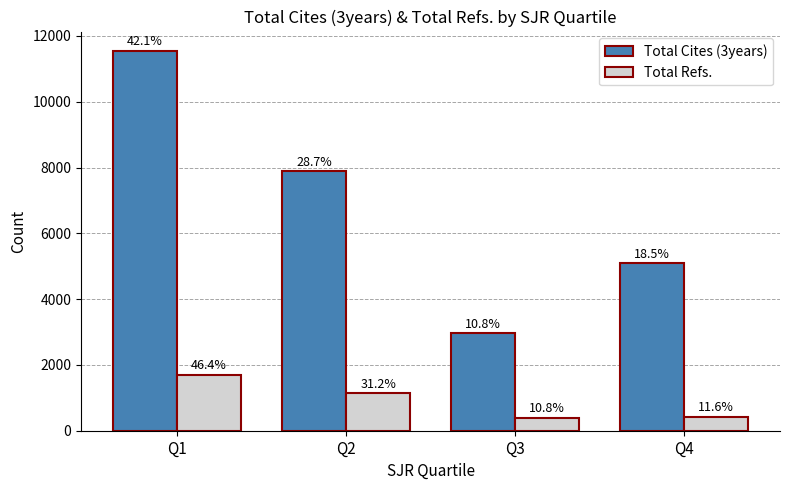

What is the difference between the maximum and minimum values in the Total Cites (3years) series?

8596